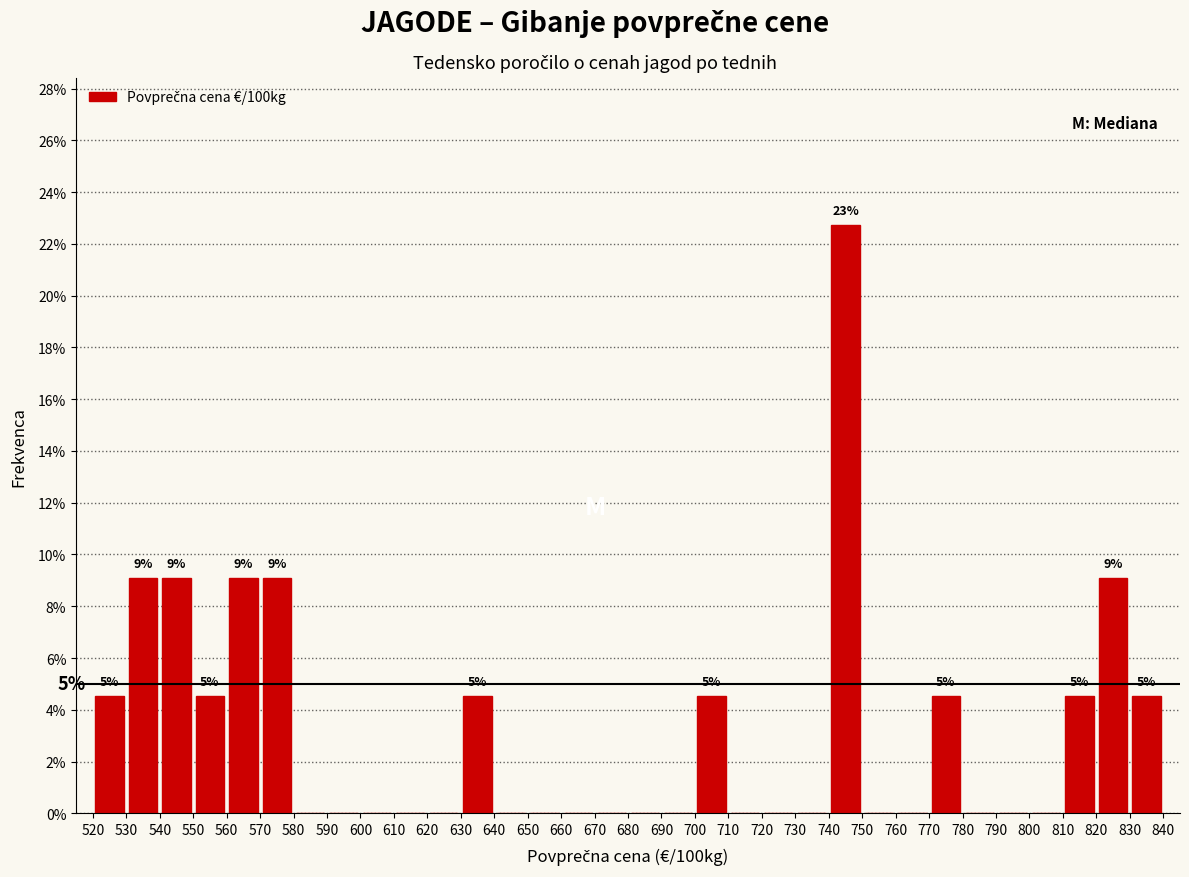

Over which range of the x-axis is the bar tallest?

740 to 750